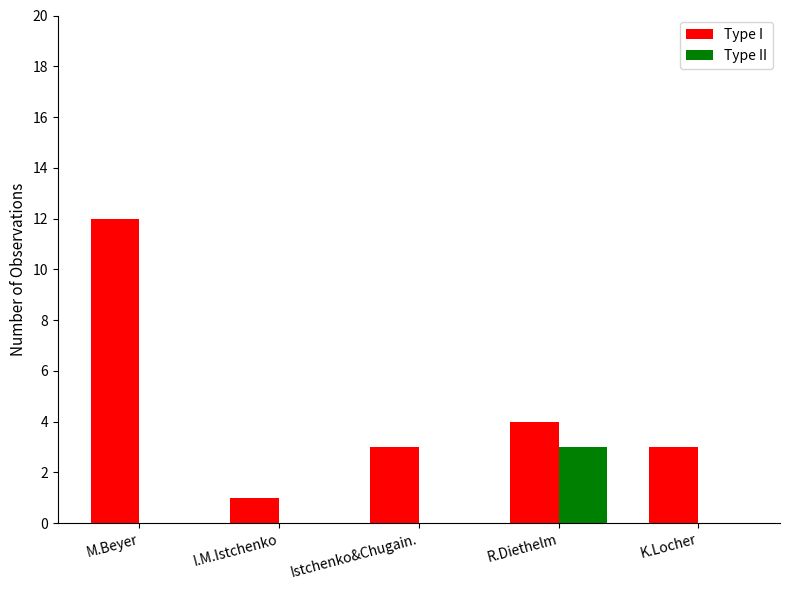

Is the value of Type I at K.Locher greater than the value of Type II at K.Locher?

Yes